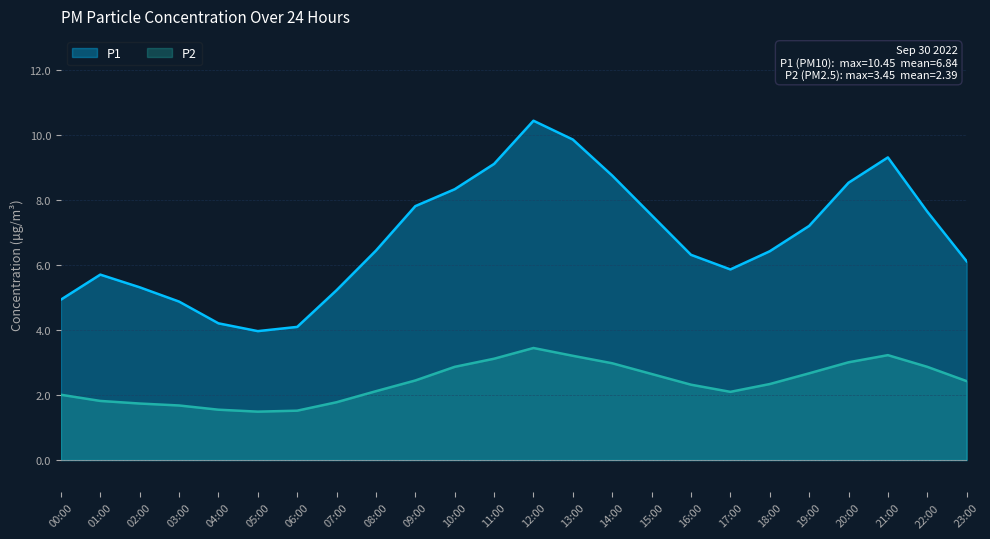

What is the label of the 24th point from the right?

00:00